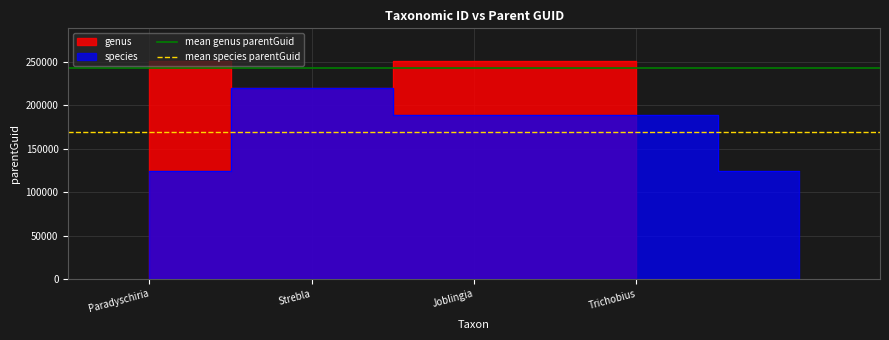

What is the sum of all mean genus parentGuid values?

486946.5